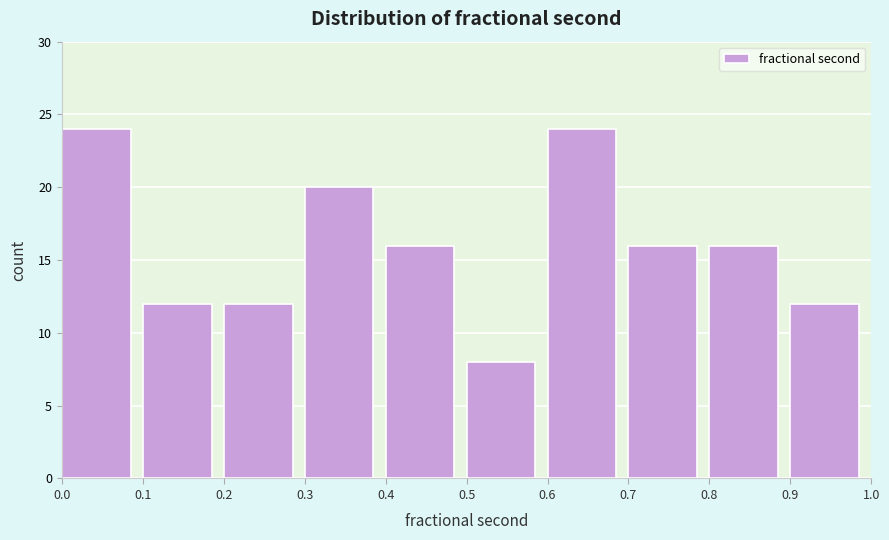

How tall is the bar that spans 0.8 to 0.9 on the x-axis? The values are not printed on the chart, so give them approximately, as read against the axis.

16